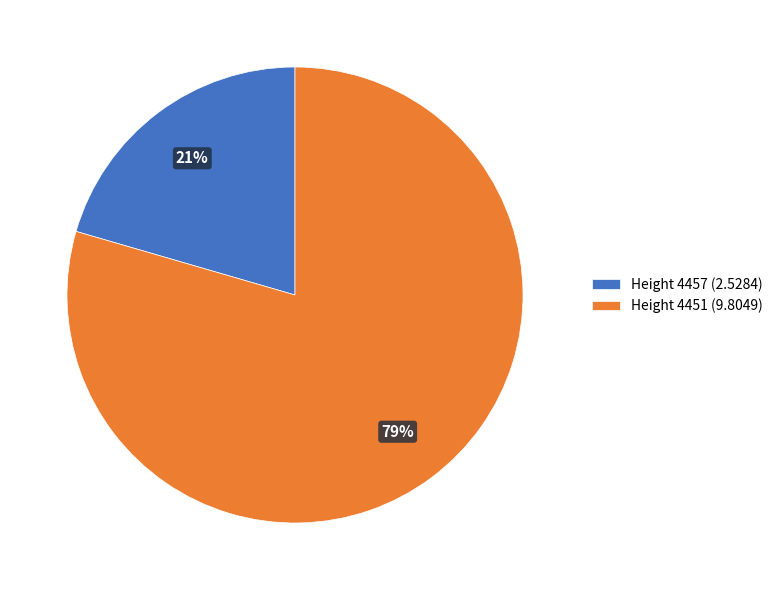

Which slice is the largest?

Height 4451